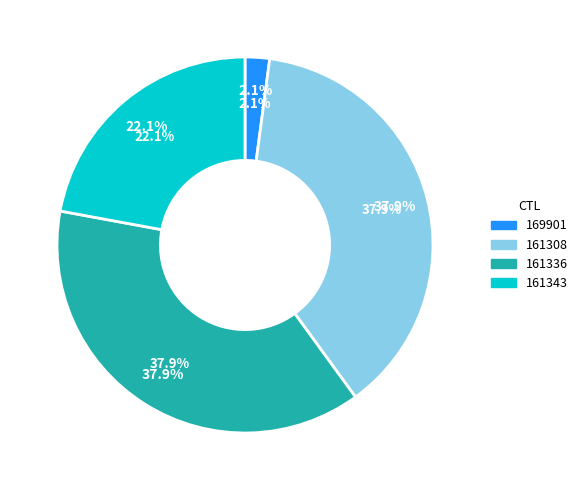

The 161343 slice represents 17% of the pie. True or false?

False